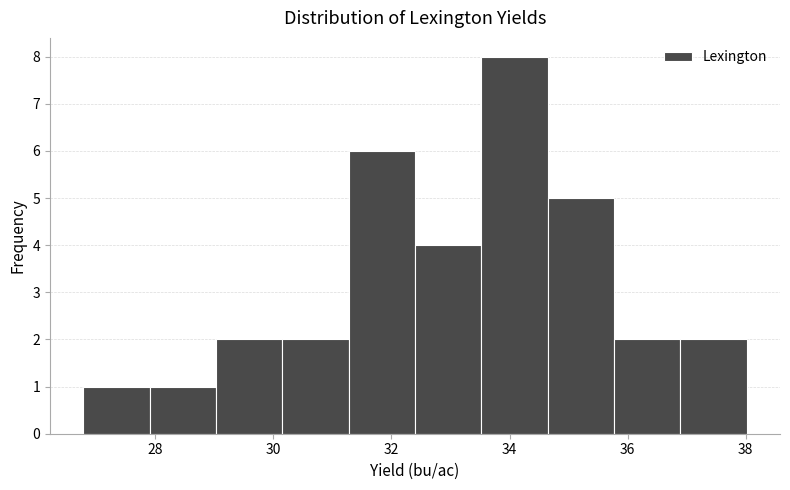

Over which range of the x-axis is the bar tallest?

33.6 to 34.6